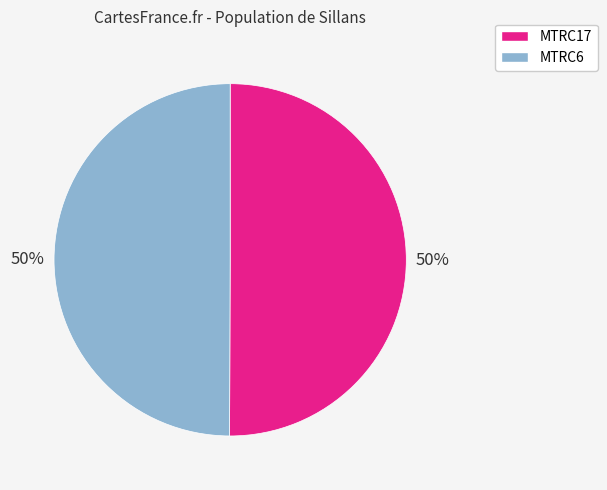

Is it true that MTRC6 is 50% of the pie?

True